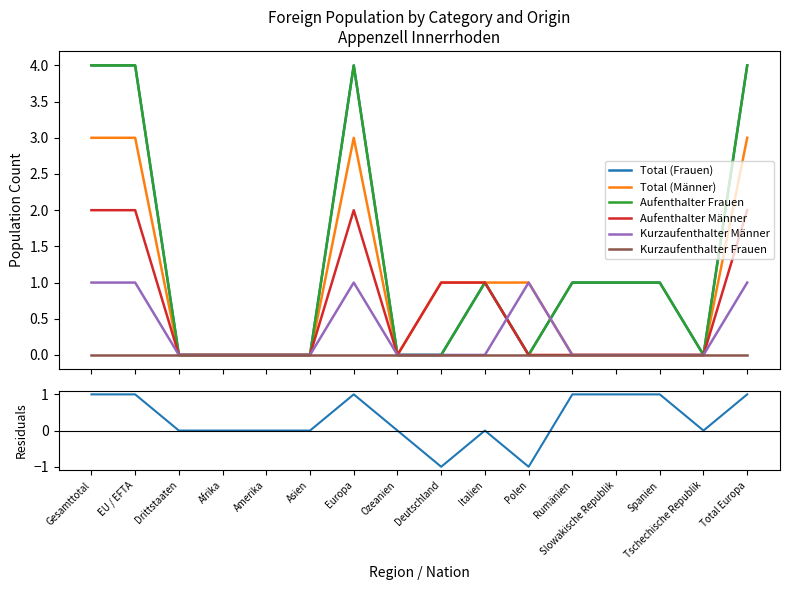

How many values in Total (Frauen) are above zero?

8